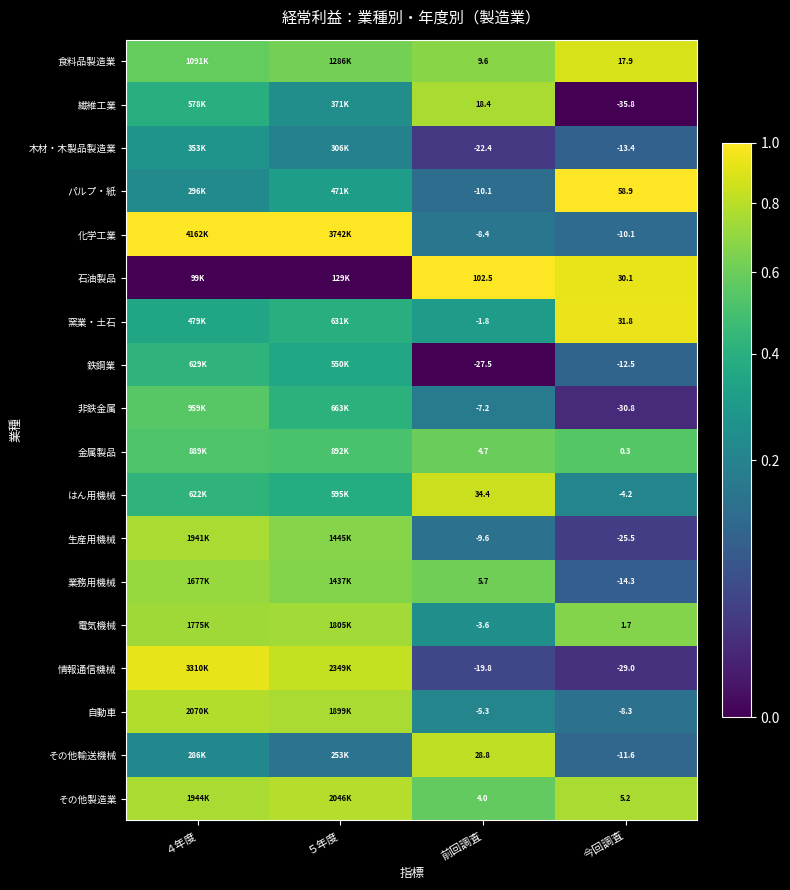

Is the value of 電気機械 at 前回調査 greater than the value of その他輸送機械 at 前回調査?

No